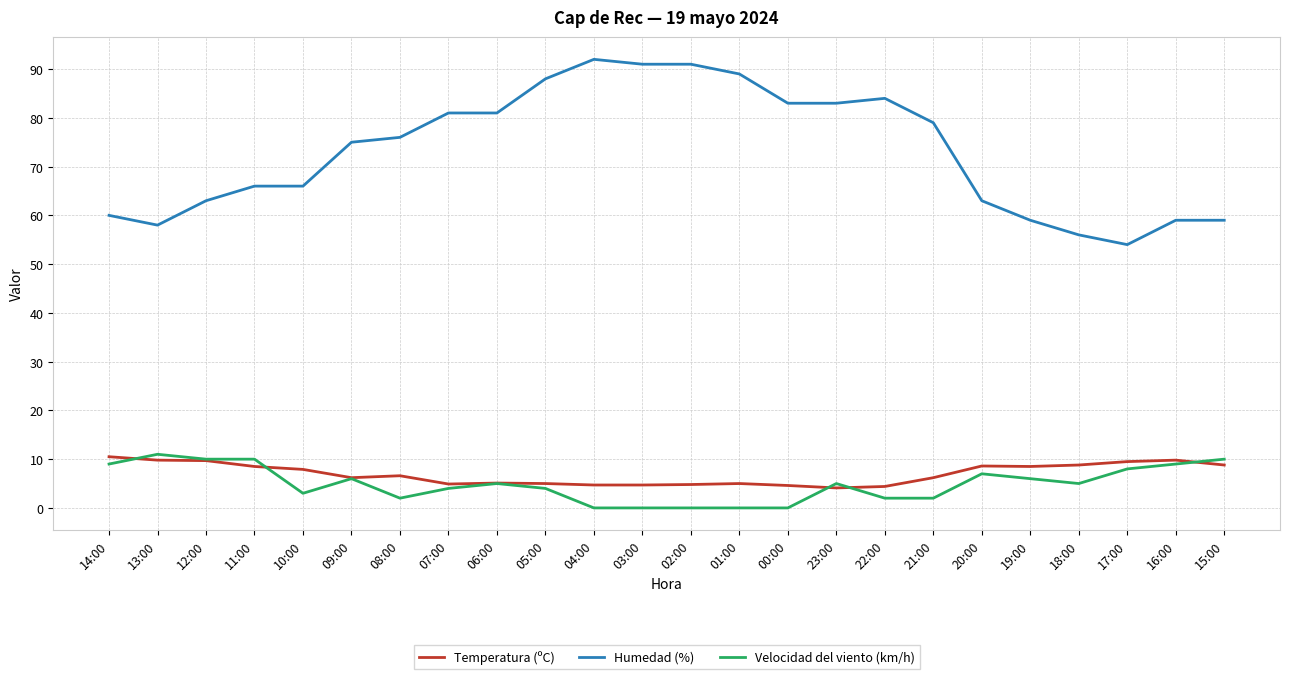

True or false: Humedad (%) and Velocidad del viento (km/h) cross at least once.

False